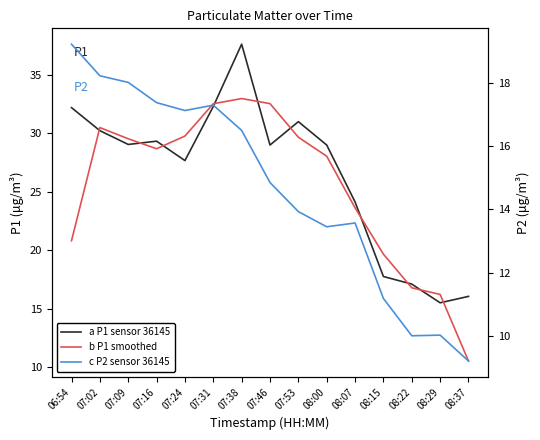

What is the difference between the second highest and second lowest values in the b P1 smoothed series?

16.3